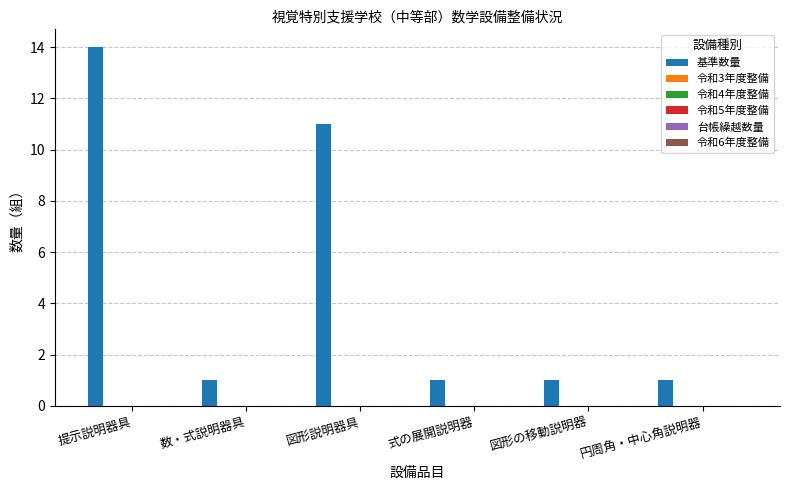

What is the value of the 4th bar from the left?

1